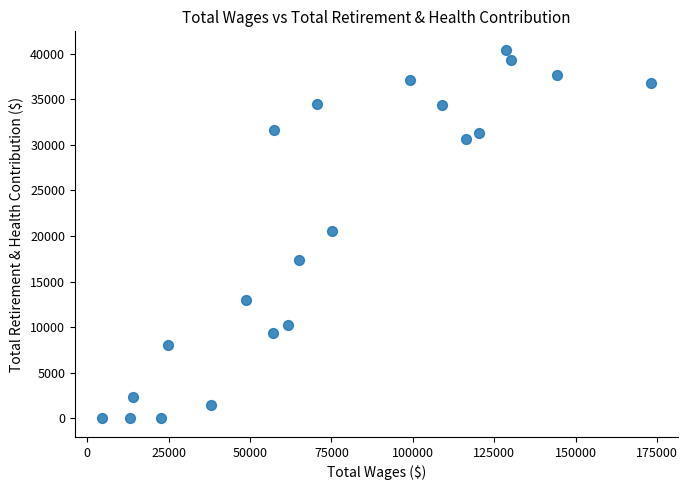

What is the range of Y values (max minus min)?

40428